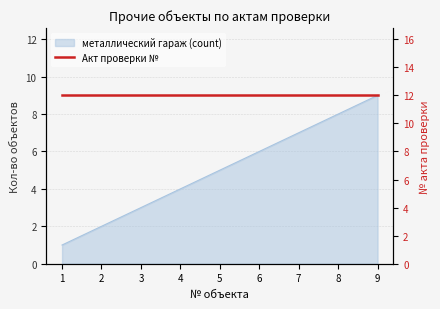

What is the difference between the second highest and second lowest values?

6